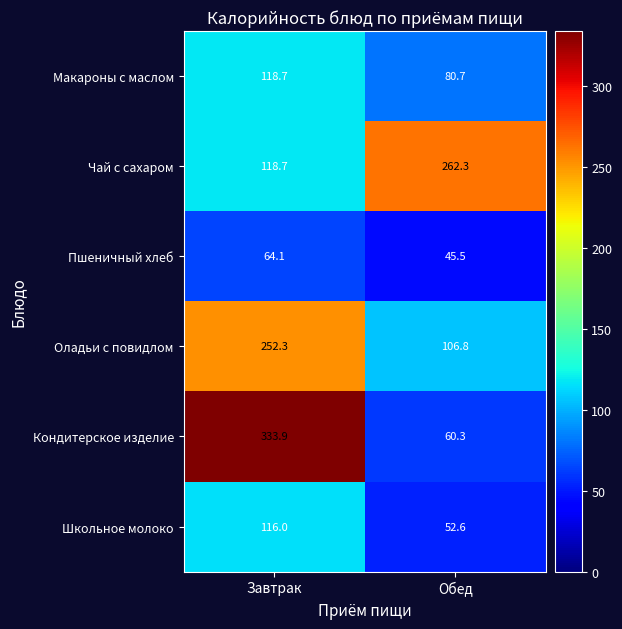

What is the average value of the Чай с сахаром series?

190.5